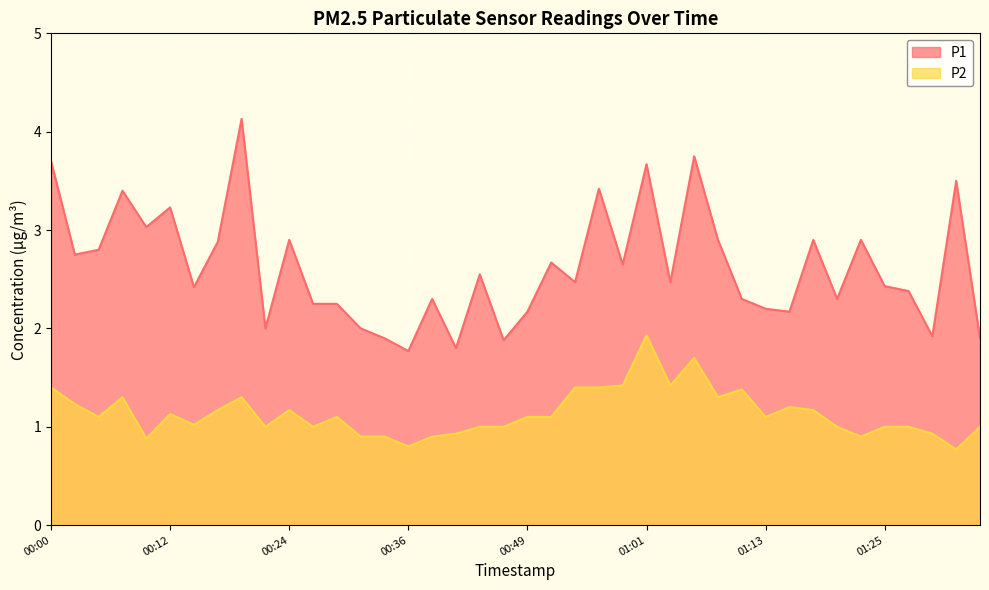

What is the value of the P1 point at the 13th from the left?

2.2